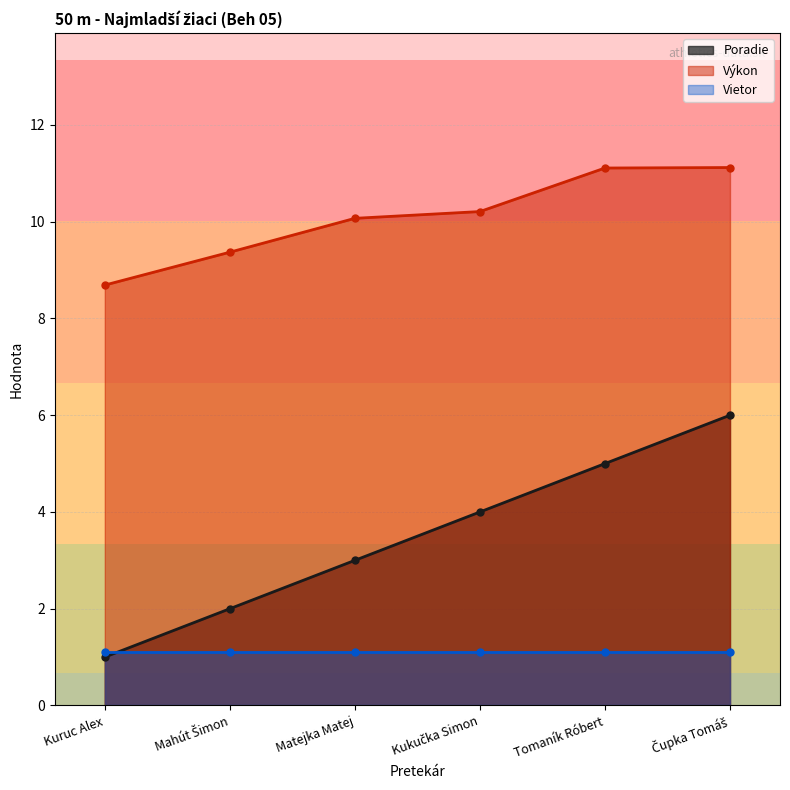

Which category has the highest value in the Výkon series?

Čupka Tomáš